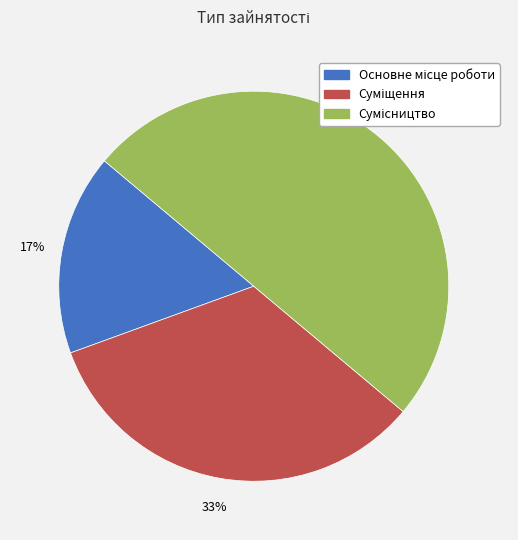

To the nearest percent, what is the average slice percentage?

33%